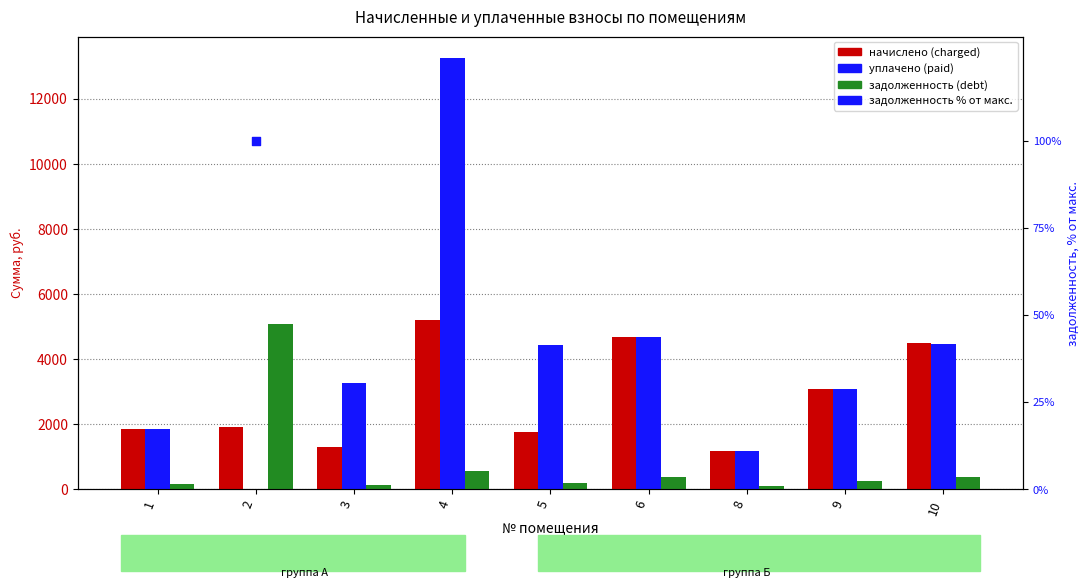

At which category is the sum across all series the highest?

4